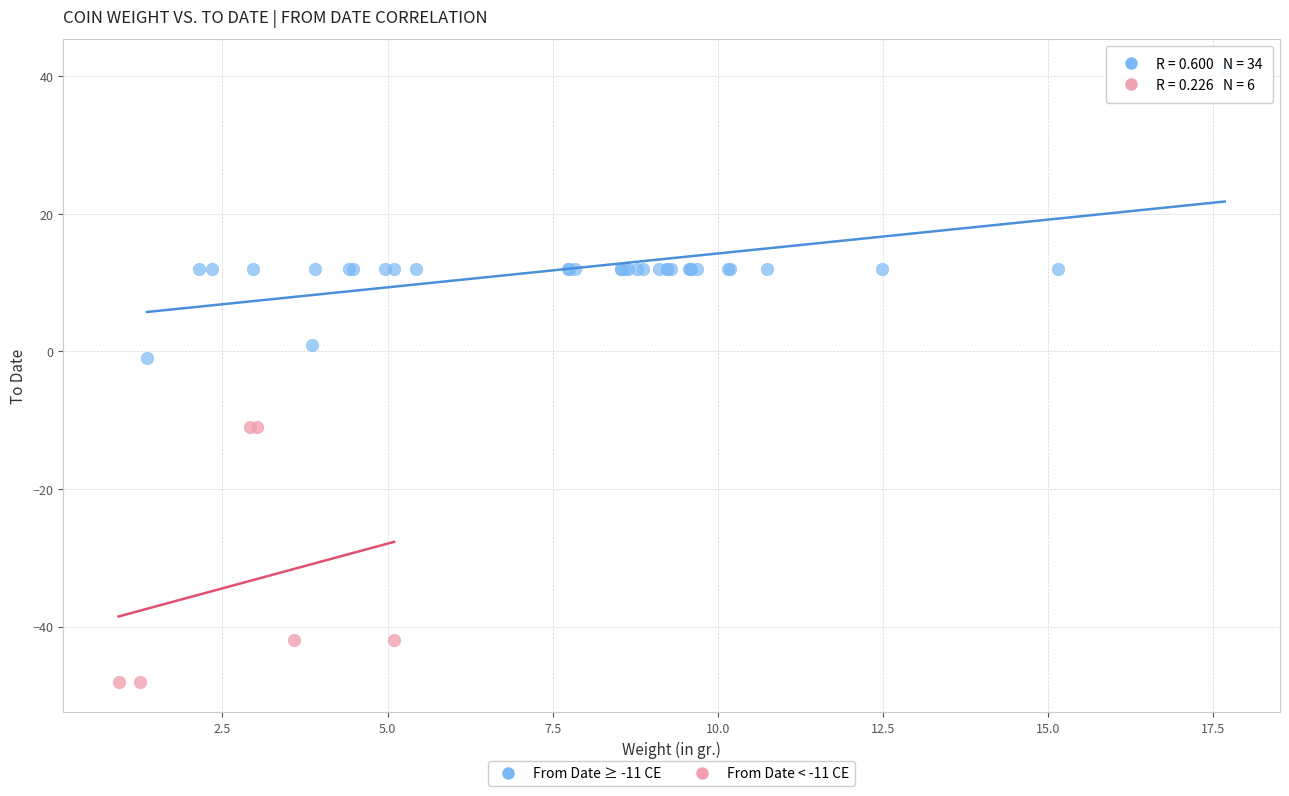

Which series has the largest Y range (max minus min)?

From Date ≥ -11 CE